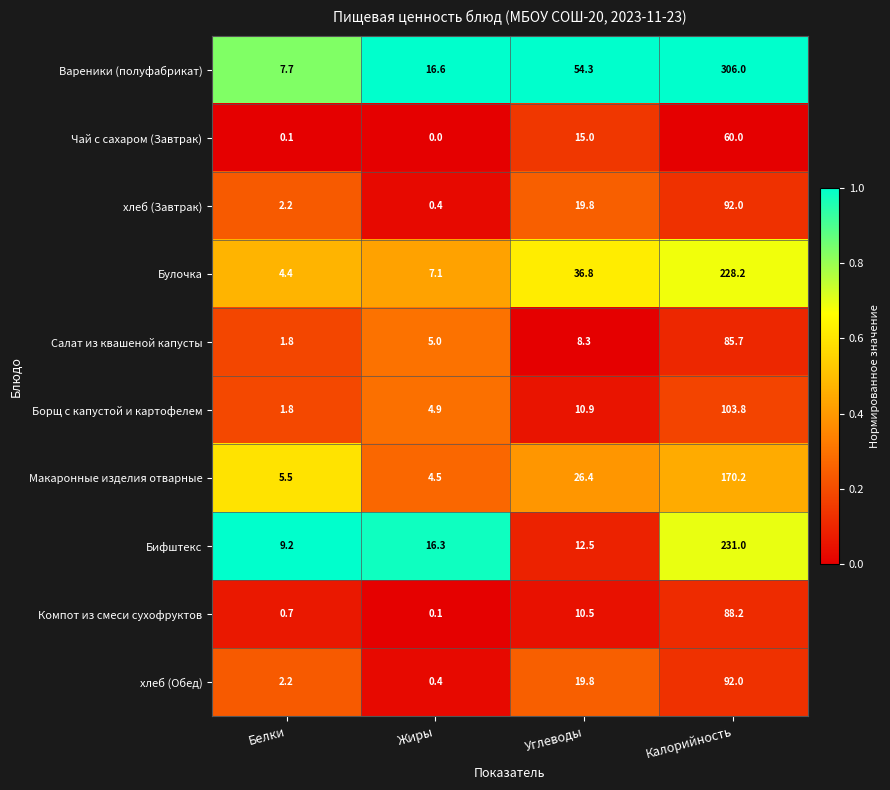

Which series changed the most between Белки and Калорийность?

Вареники (полуфабрикат)